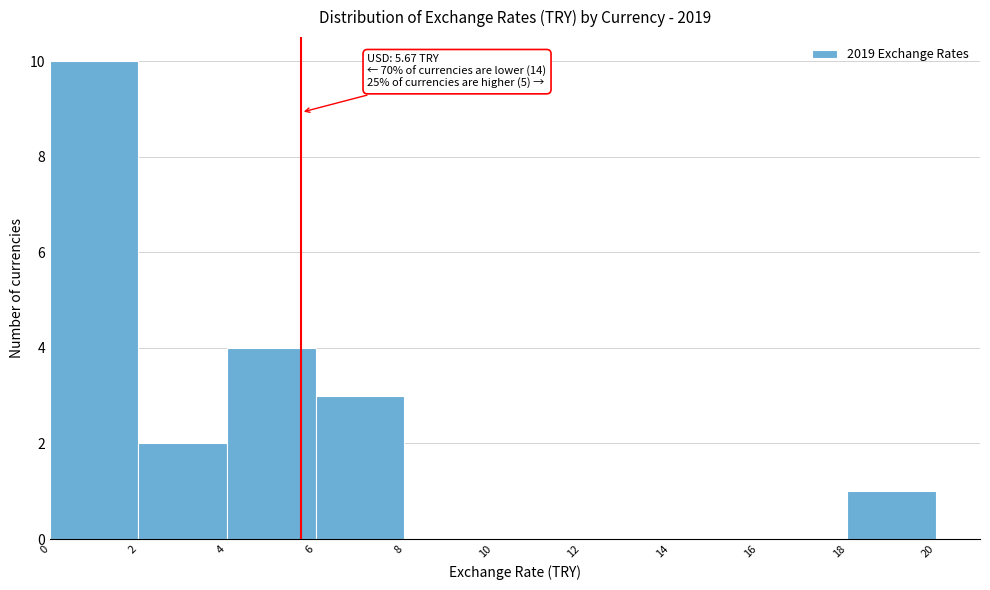

Which range on the x-axis has the tallest bar?

0 to 2